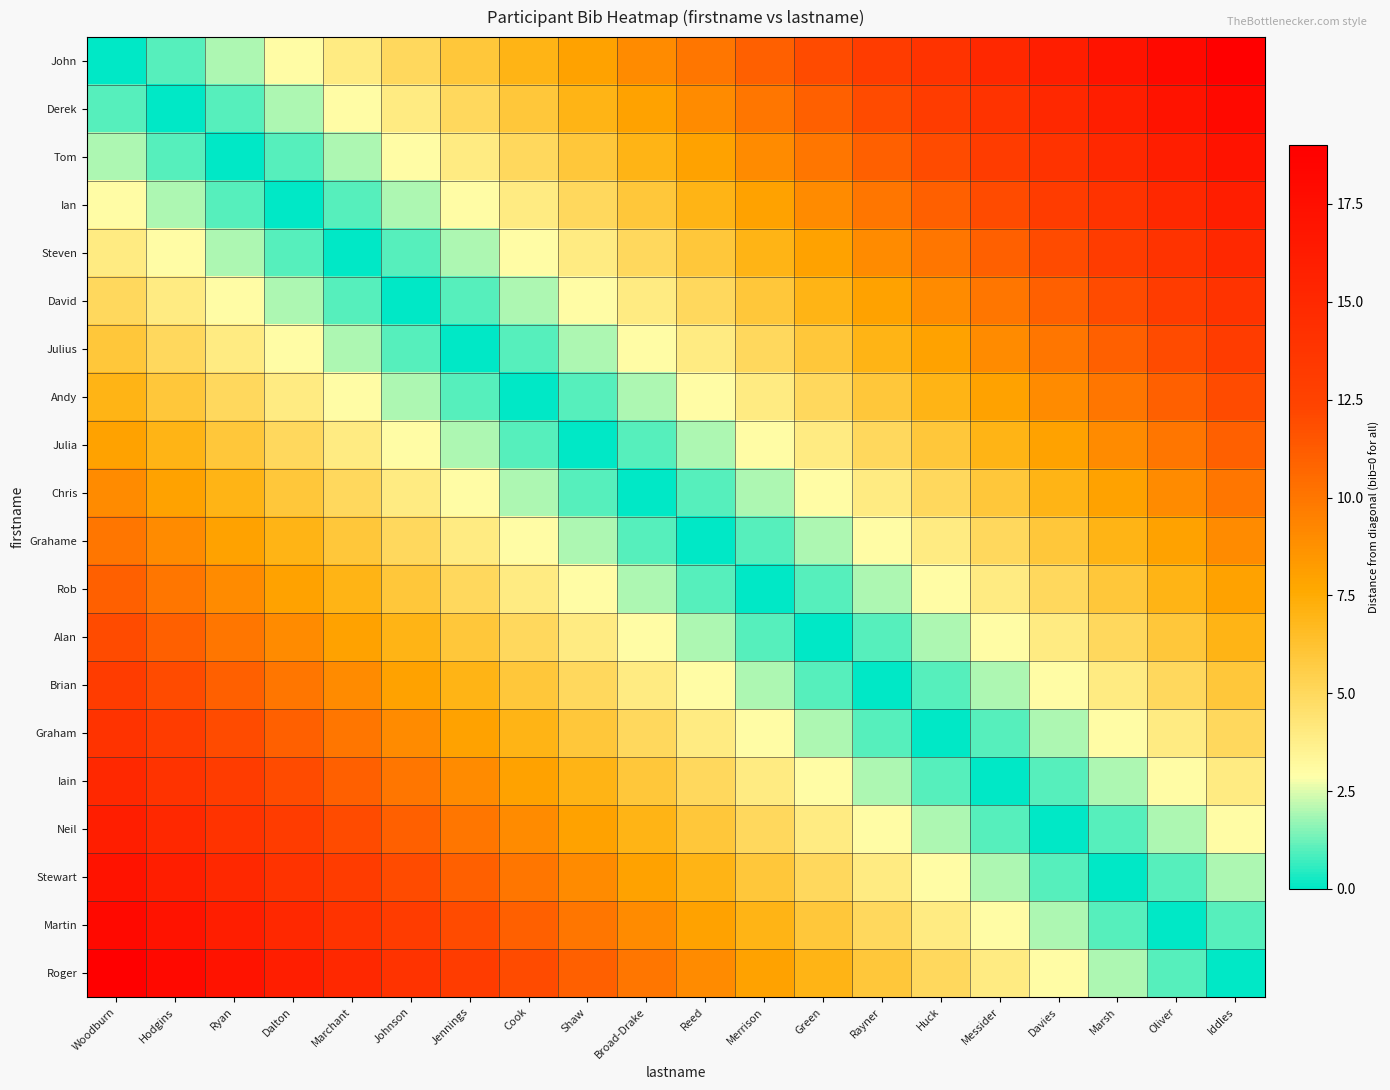

How many series are shown in this chart?

20